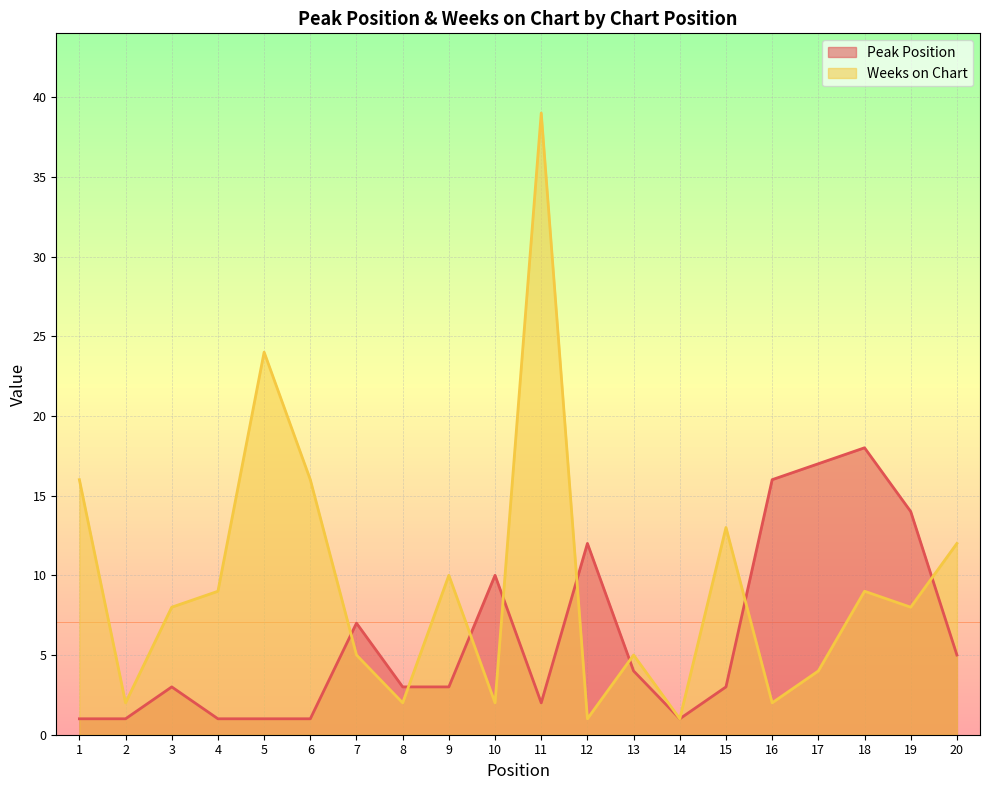

What is the total value across all series at 10?

12